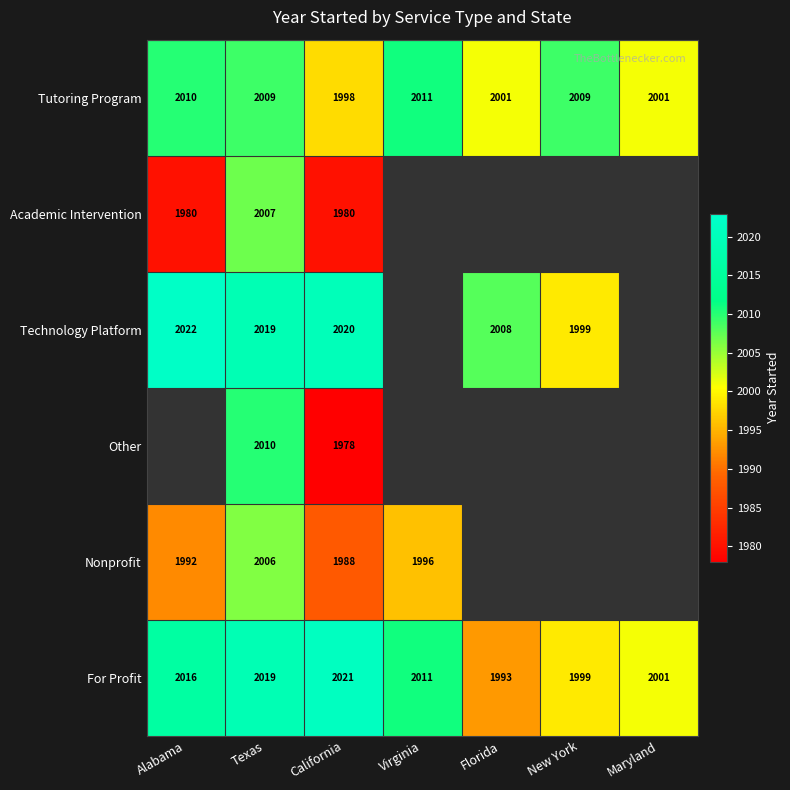

True or false: Technology Platform has a value of 2019 at Texas.

True